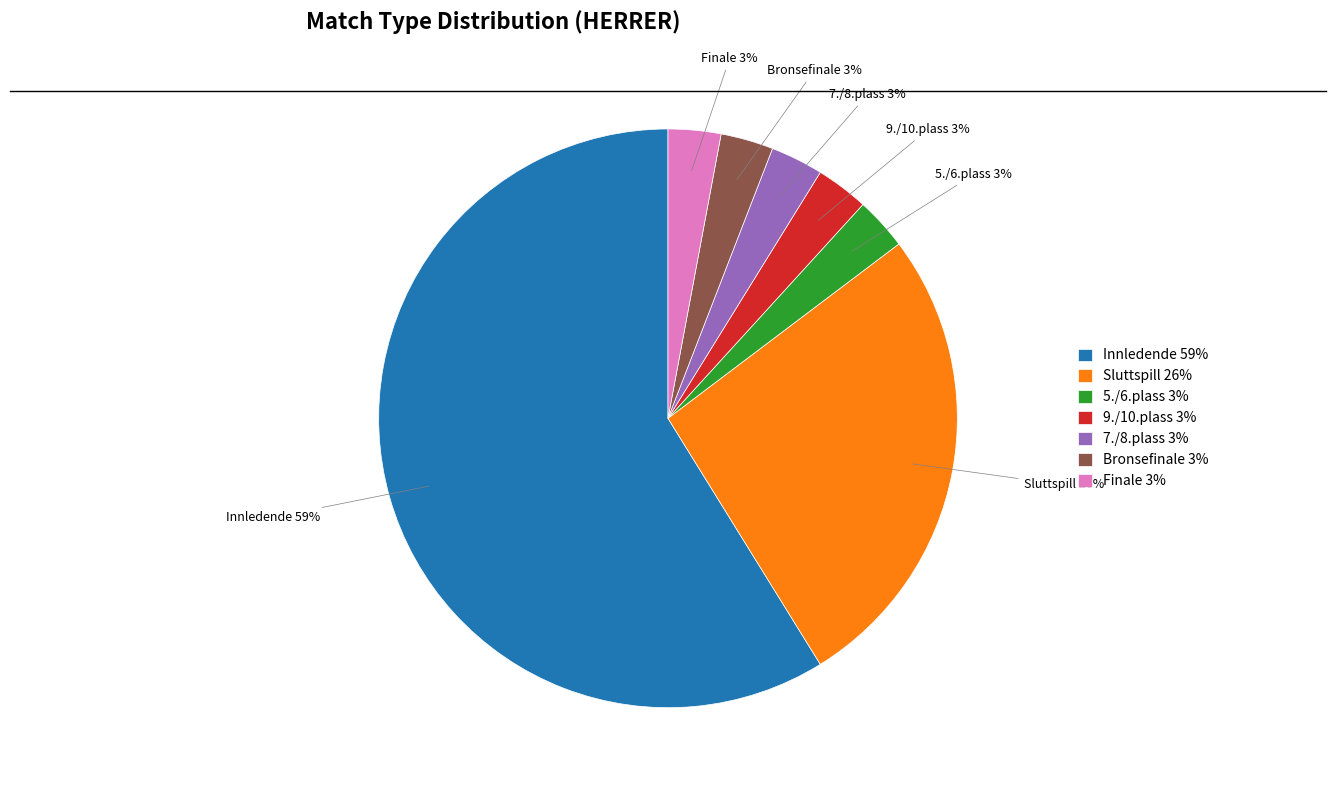

The Bronsefinale slice represents 17% of the pie. True or false?

False